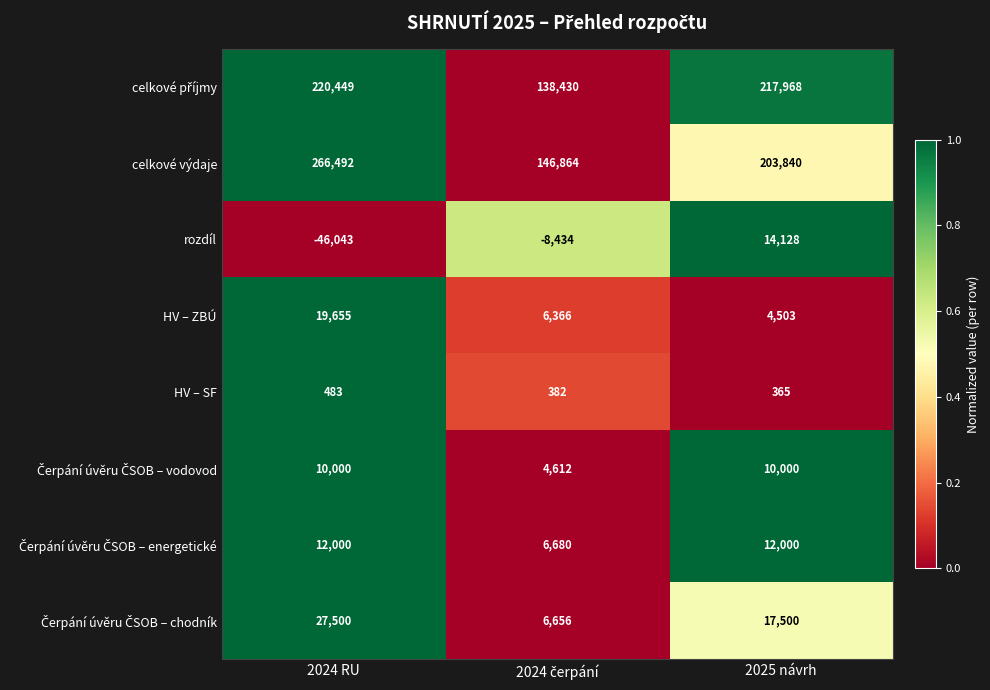

The value of celkové výdaje at 2024 RU is 266492. True or false?

True